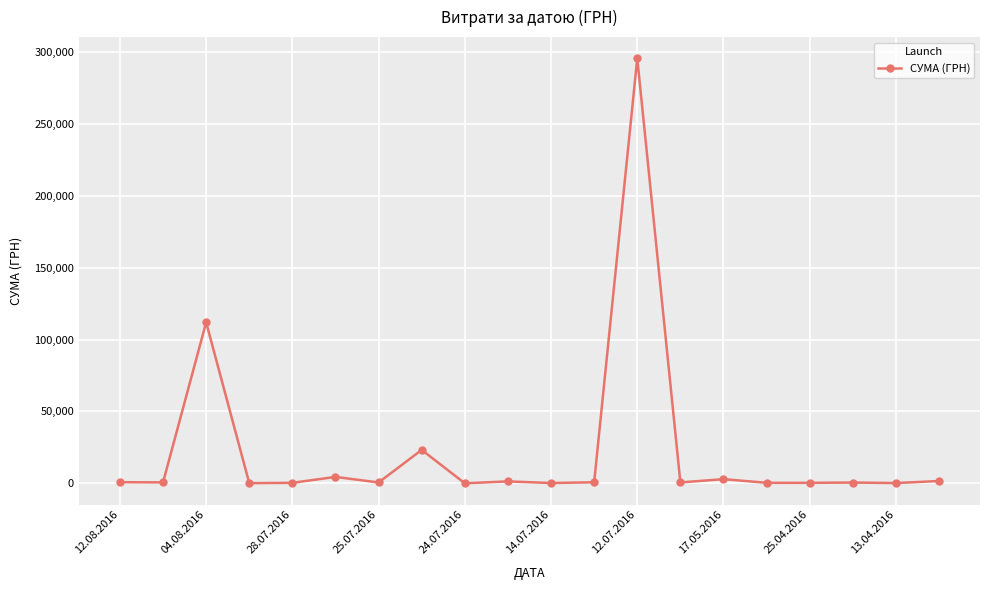

What is the sum of all values?

446413.6